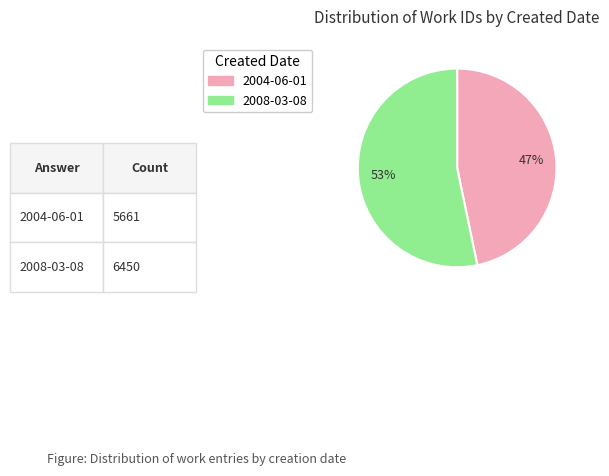

How many slices are in this pie chart?

2